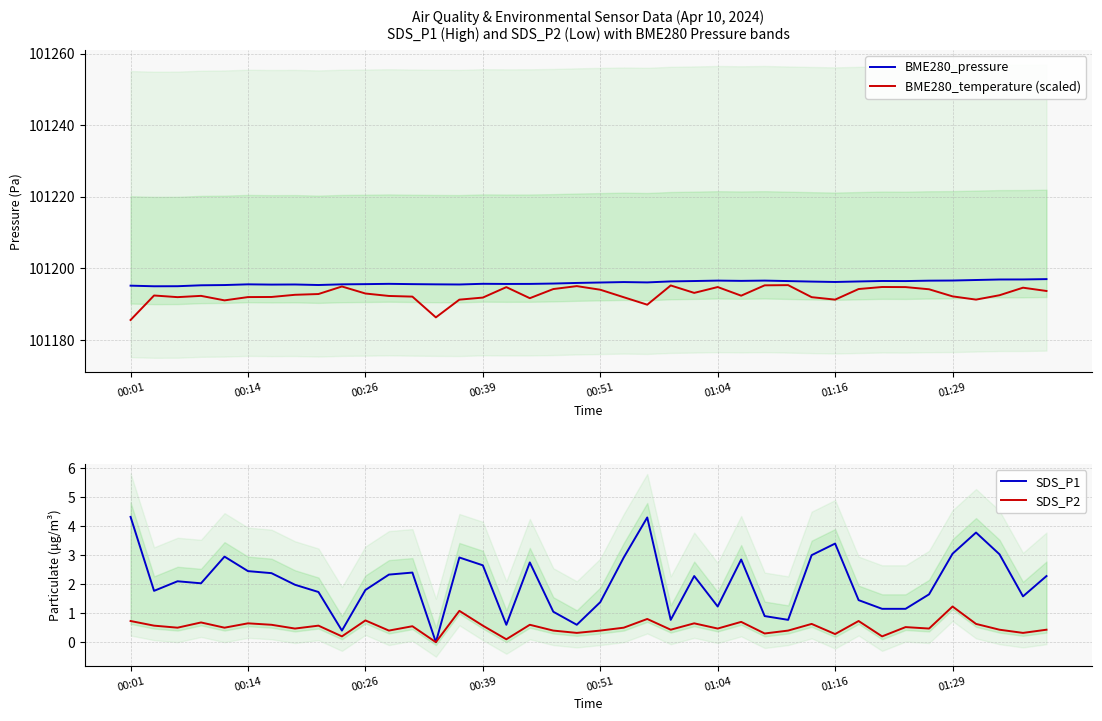

The value of BME280_temperature (scaled) at 01:16 is 144521.2. True or false?

False